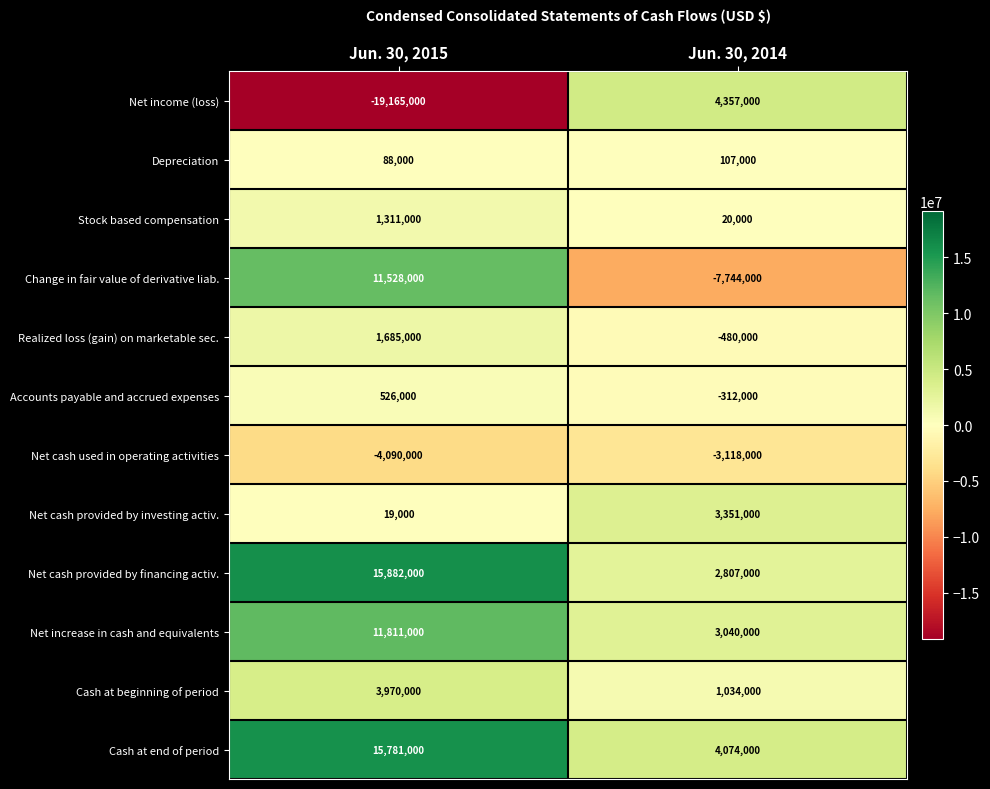

What is the average value of the Realized loss (gain) on marketable sec. series?

602500